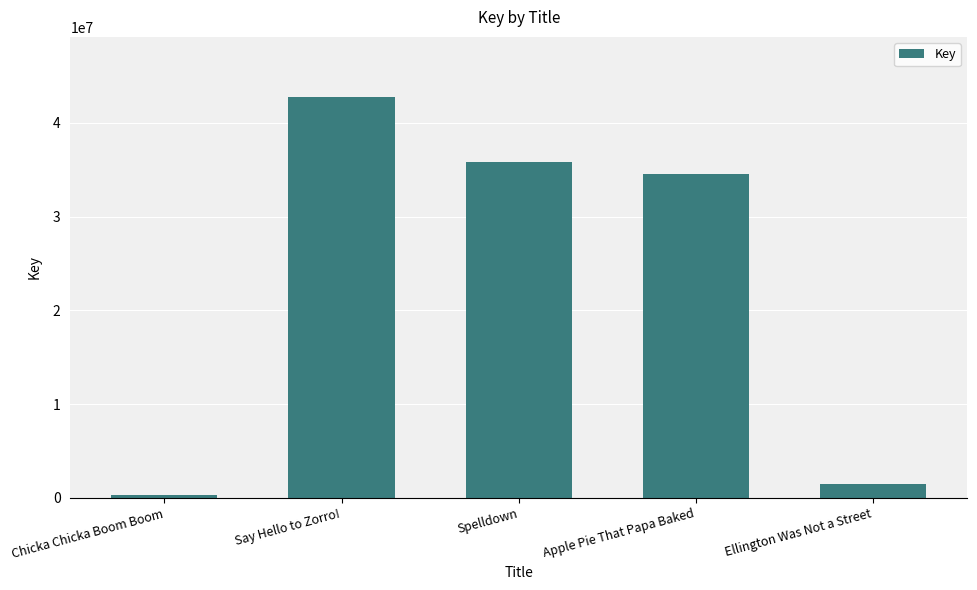

What is the smallest value displayed?

324649